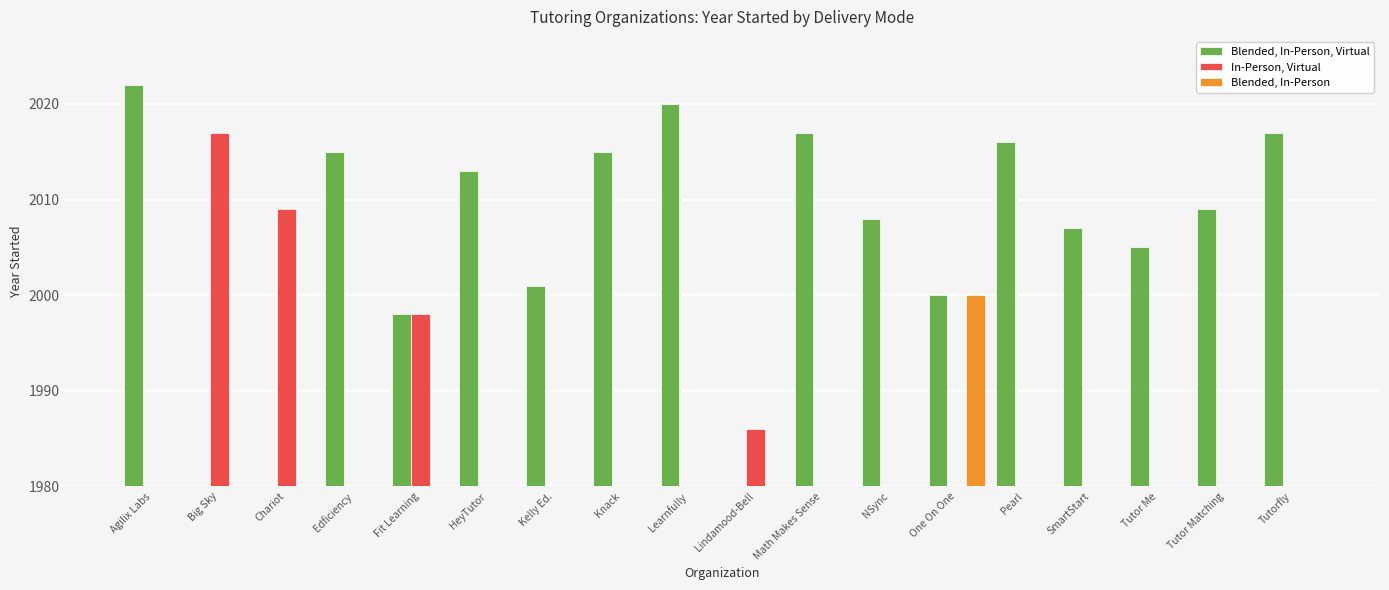

What is the label of the 14th bar from the left?

Pearl